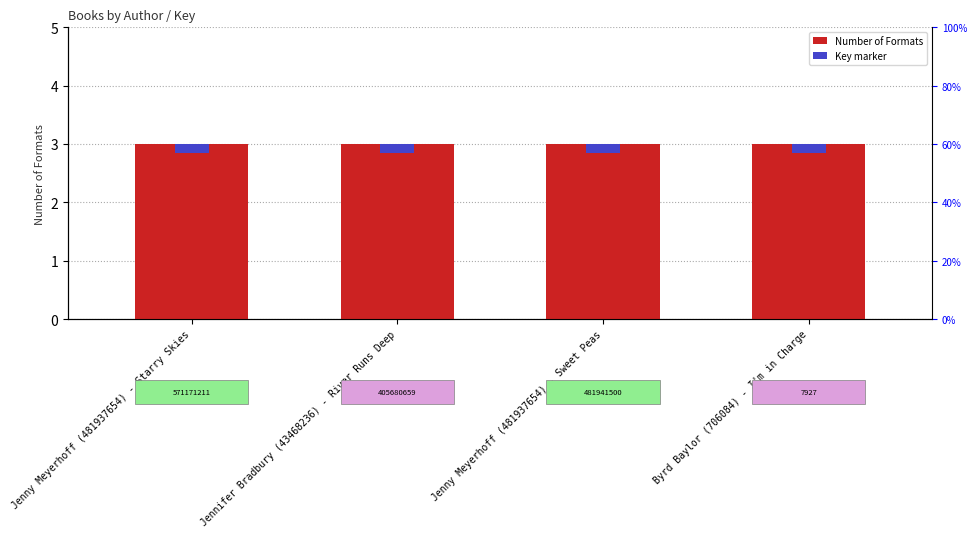

Rank the series at Jenny Meyerhoff (481937654) - Sweet Peas from lowest to highest value.

Key marker, Number of Formats